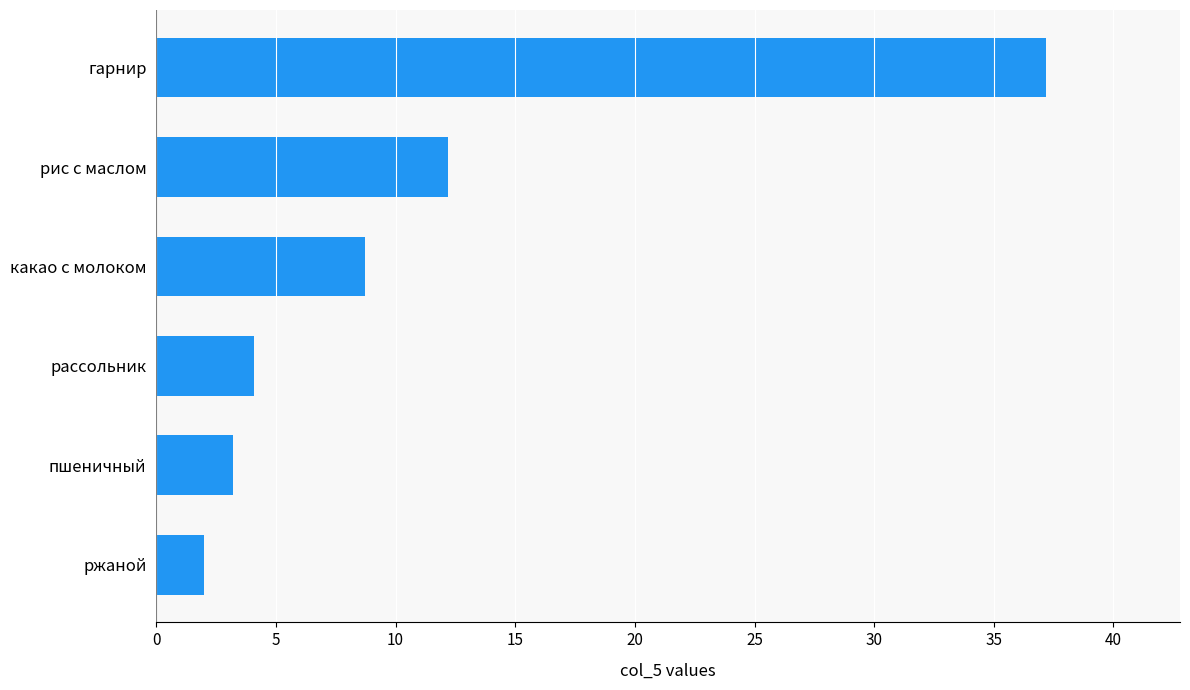

Where is the data nearest to the value 19?

рис с маслом